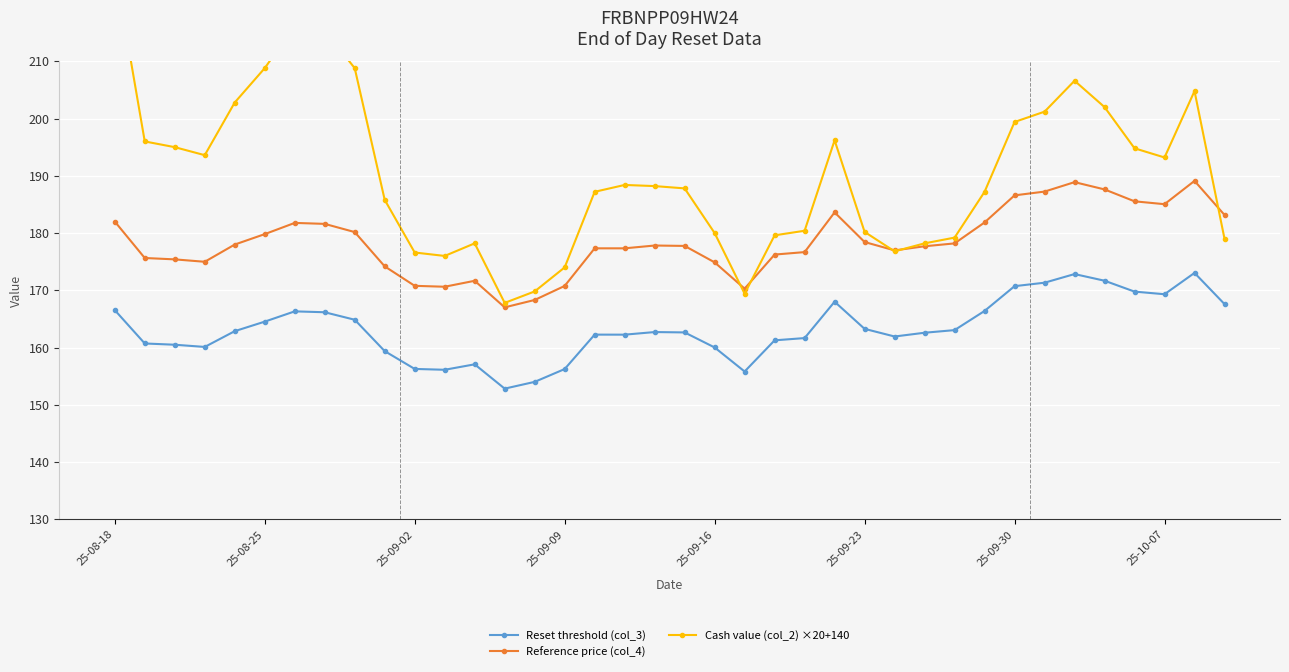

True or false: Reset threshold (col_3) and Reference price (col_4) intersect in this chart.

False